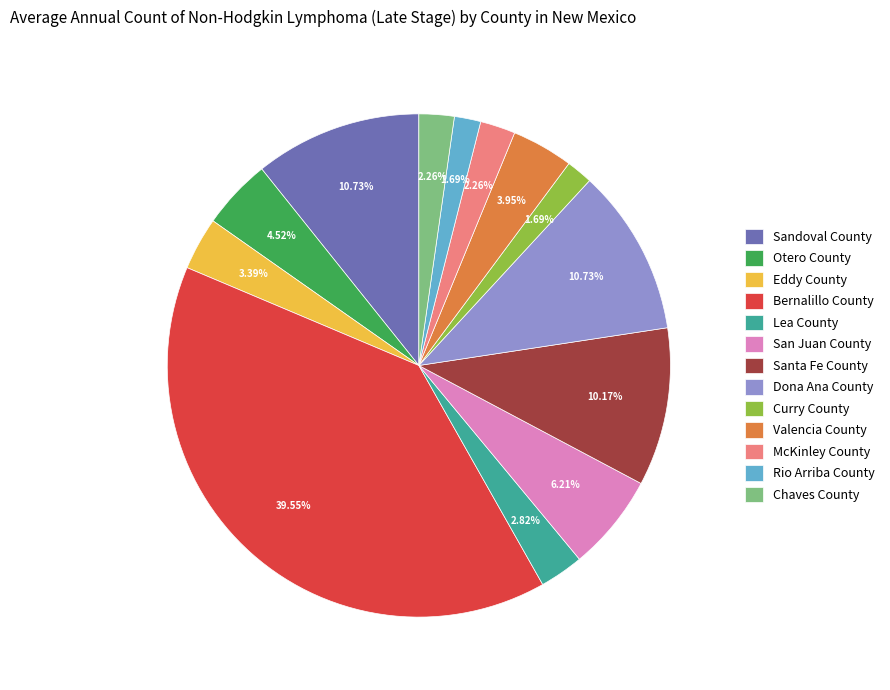

Which slice is the largest?

Bernalillo County